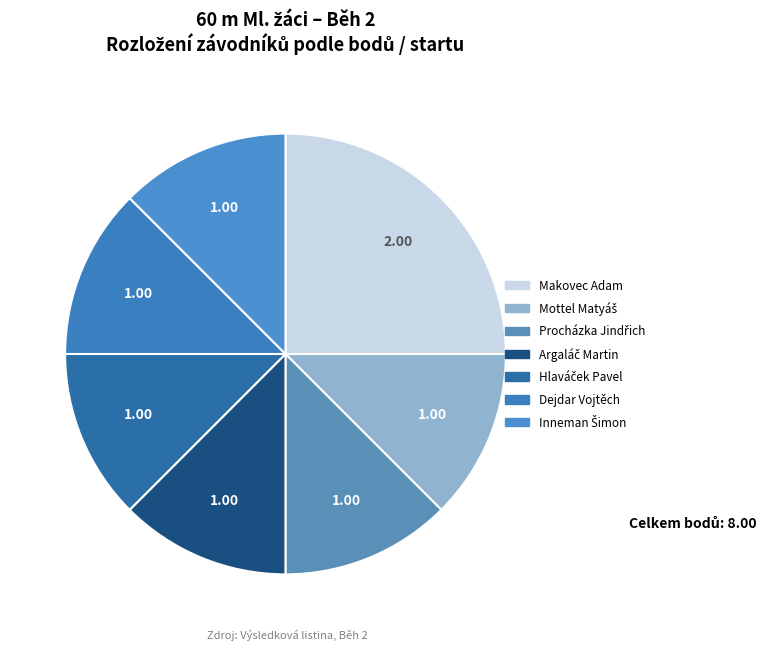

How many segments does this pie chart have?

7